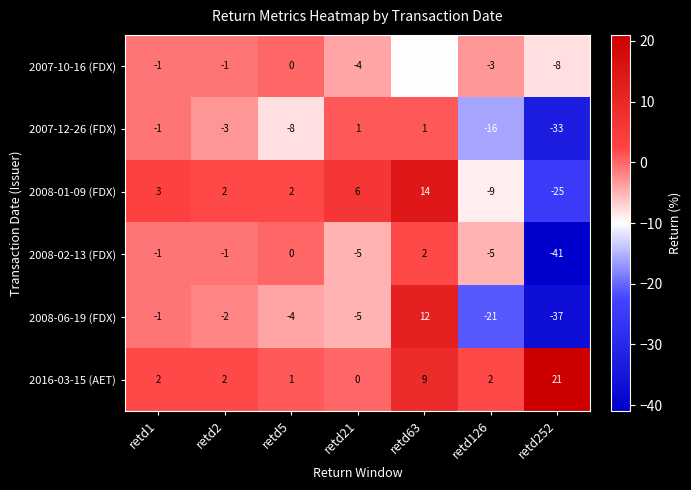

Is the value of 2008-06-19 (FDX) at retd2 greater than the value of 2007-12-26 (FDX) at retd252?

Yes